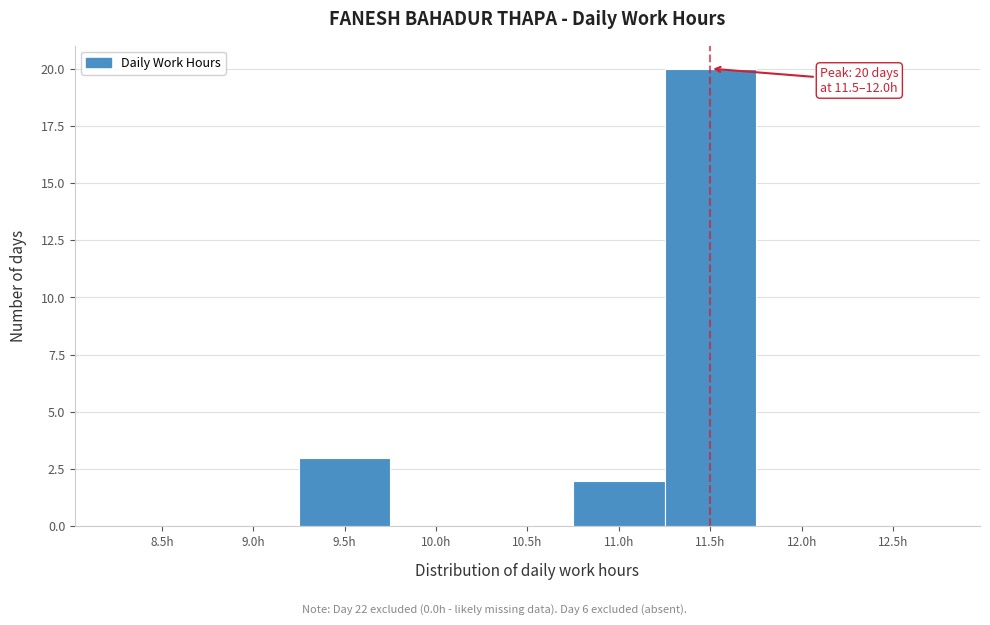

Reading left to right, extract all data points from this chart.

8.5h=0	9.0h=0	9.5h=3	10.0h=0	10.5h=0	11.0h=2	11.5h=20	12.0h=0	12.5h=0